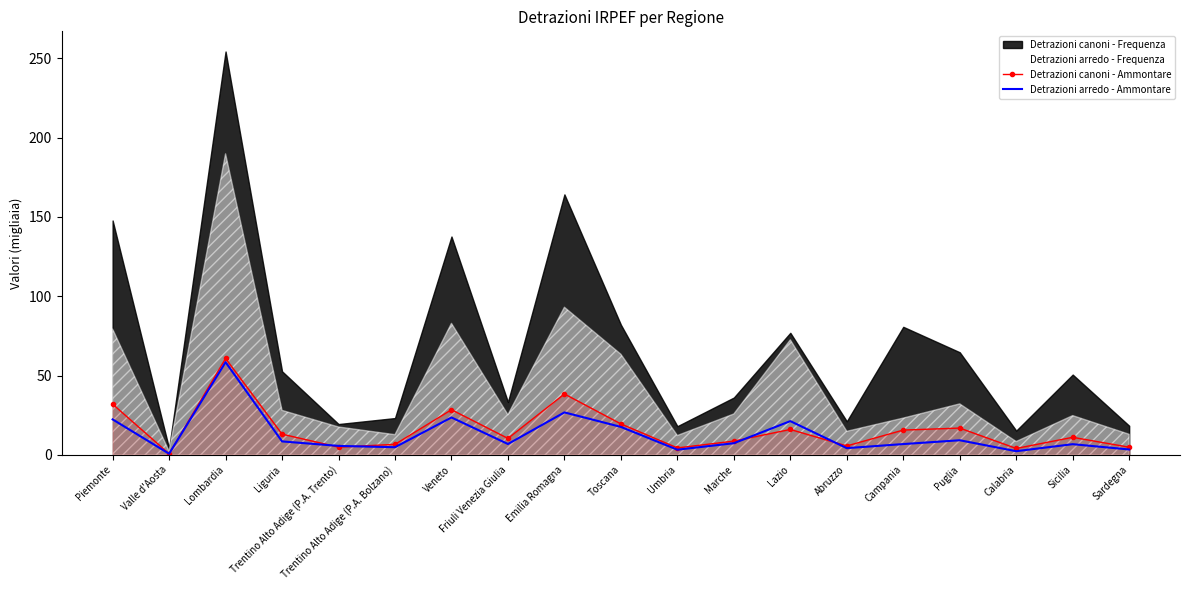

The Detrazioni canoni - Ammontare series shows 6.7 at Trentino Alto Adige (P.A. Bolzano). True or false?

True